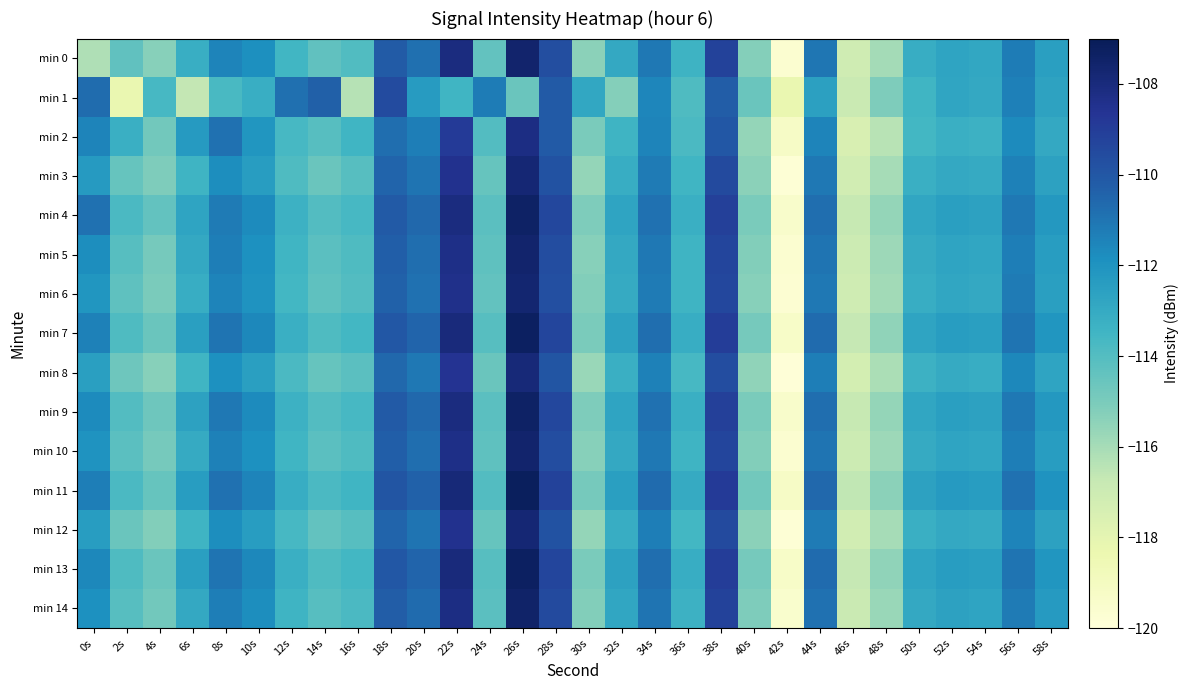

At which category does the chart reach its peak across all series?

26s